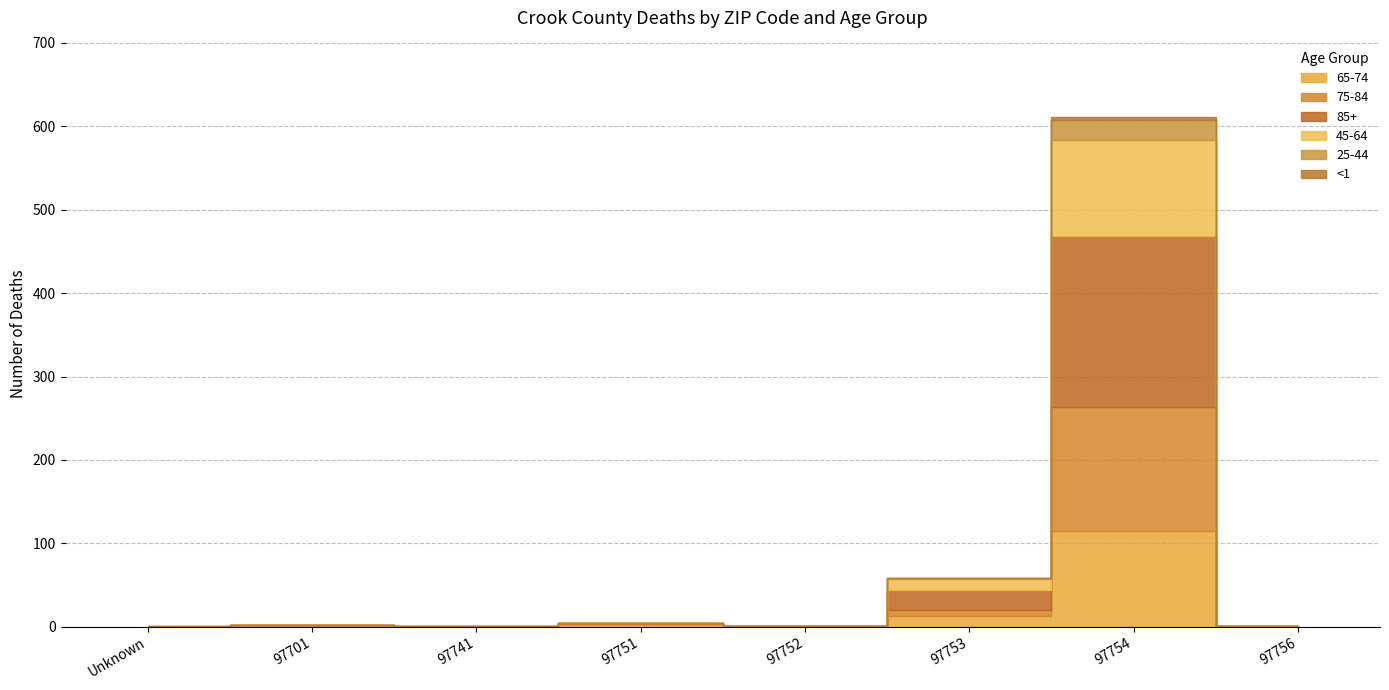

The 45-64 series shows -37 at 97756. True or false?

False